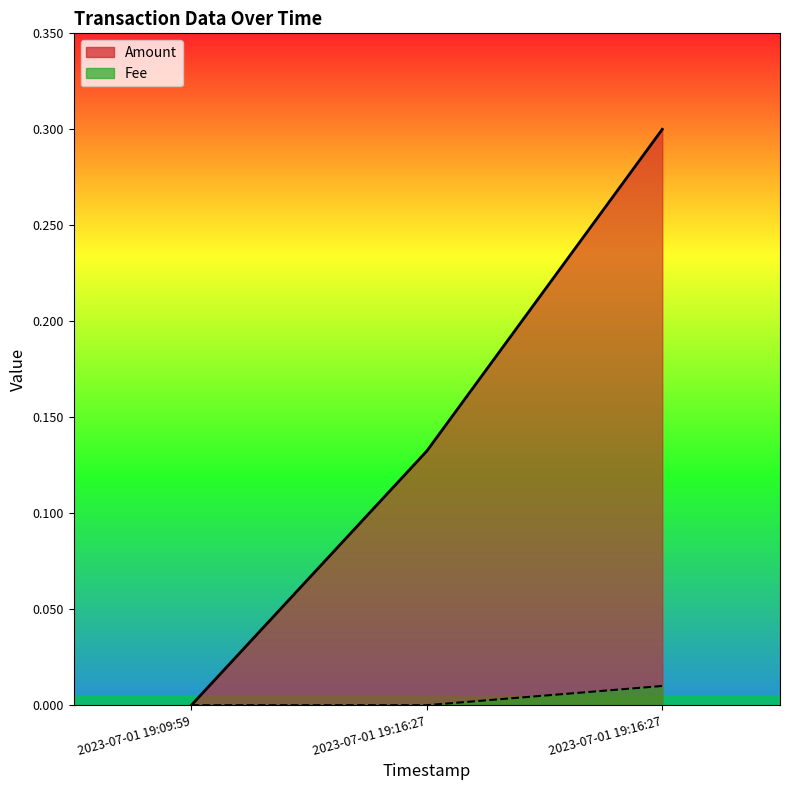

What are all the series names shown in the legend?

Amount, Fee